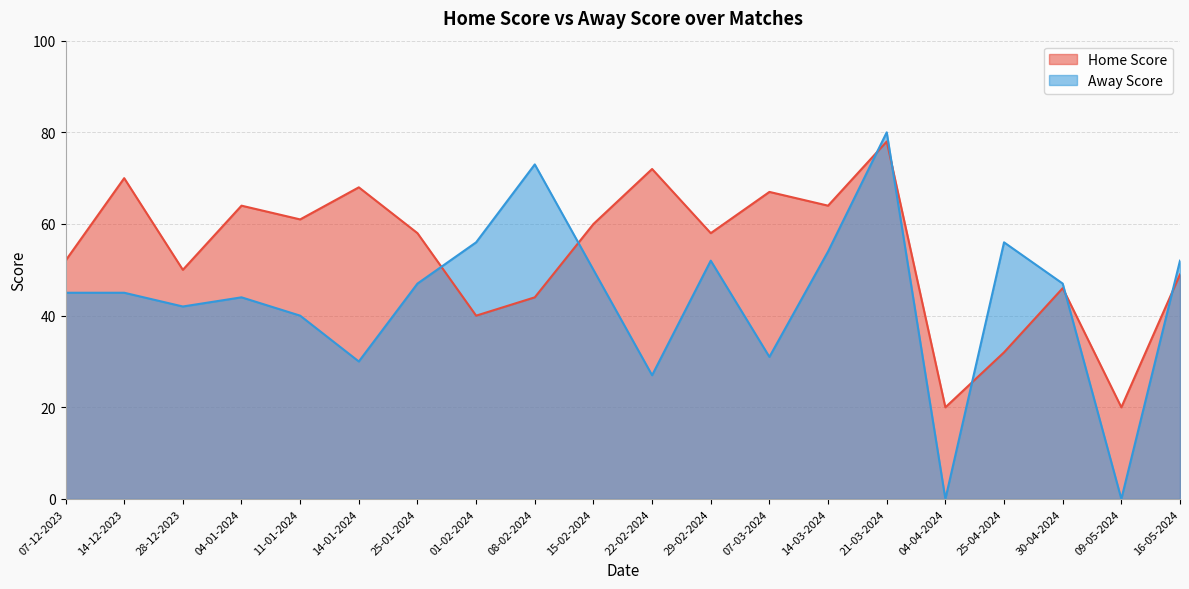

Reading left to right, extract all data points from this chart.

Home Score: 52	70	50	64	61	68	58	40	44	60	72	58	67	64	78	20	32	46	20	49
Away Score: 45	45	42	44	40	30	47	56	73	50	27	52	31	54	80	0	56	47	0	52